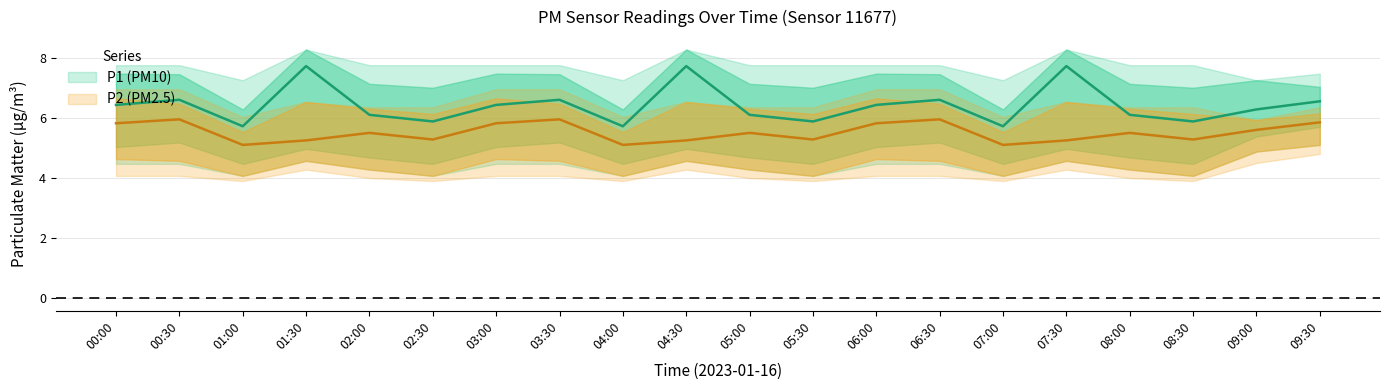

Reading left to right, what are all the values shown in this chart?

P1: 6.4	6.6	5.7	7.7	6.1	5.9	6.4	6.6	5.7	7.7	6.1	5.9	6.4	6.6	5.7	7.7	6.1	5.9	6.3	6.5
P2: 5.8	6.0	5.1	5.2	5.5	5.3	5.8	6.0	5.1	5.2	5.5	5.3	5.8	6.0	5.1	5.2	5.5	5.3	5.6	5.8